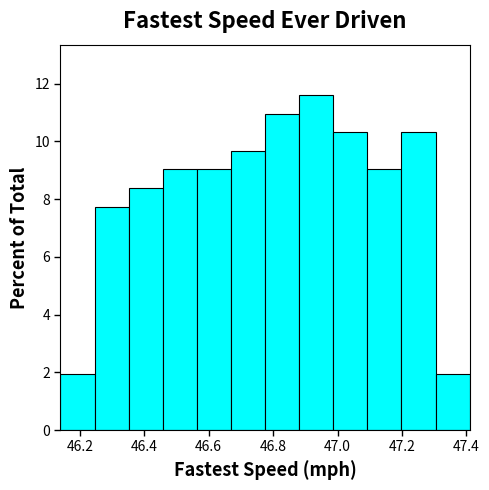

Over which range of the x-axis is the bar tallest?

46.88 to 46.98